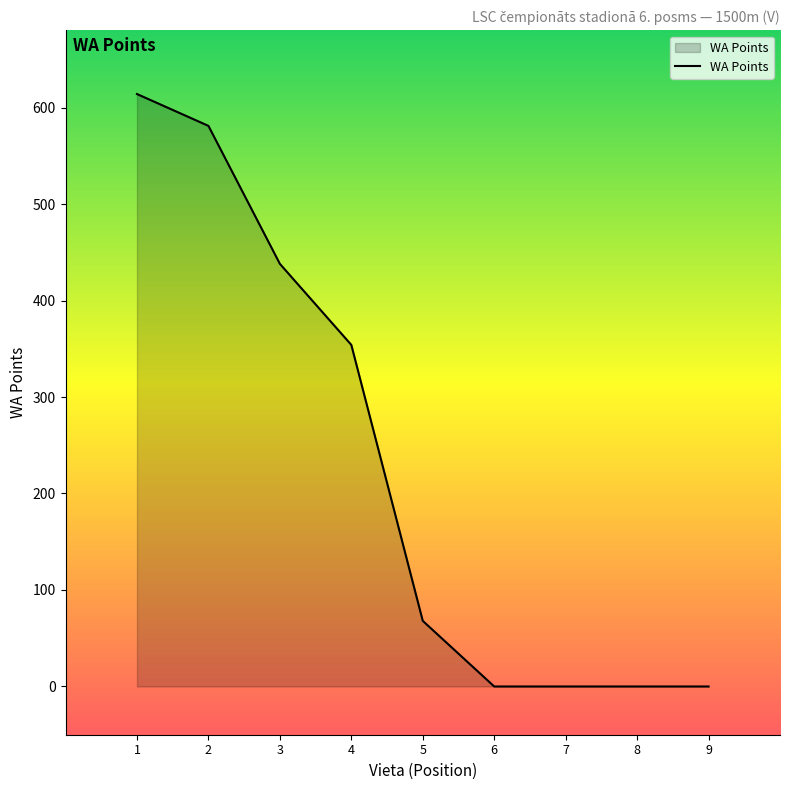

Which label corresponds to the largest value in the chart?

1